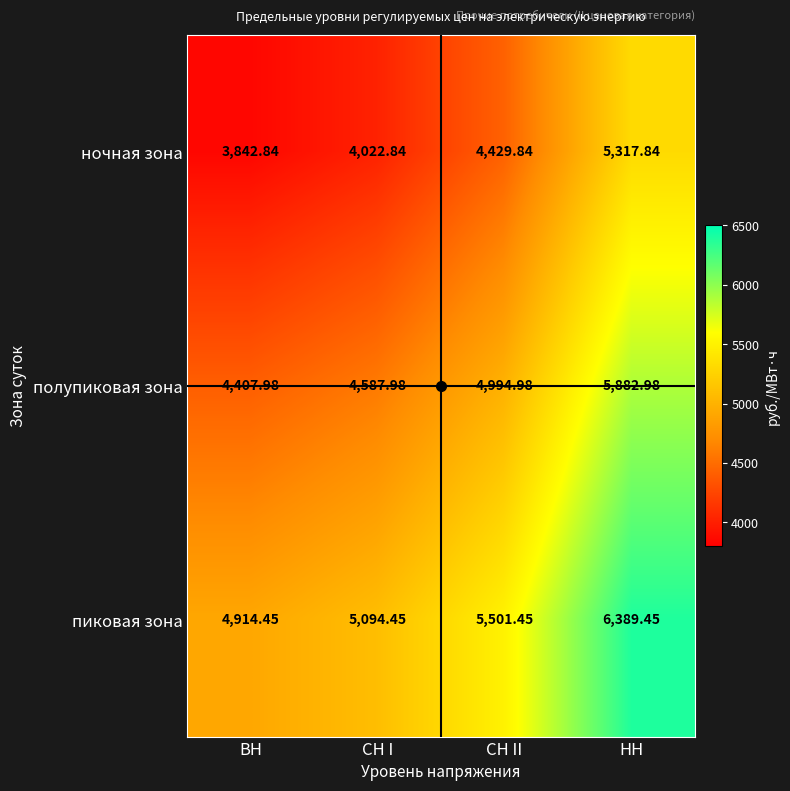

Where is полупиковая зона nearest to the value 5145?

СН II